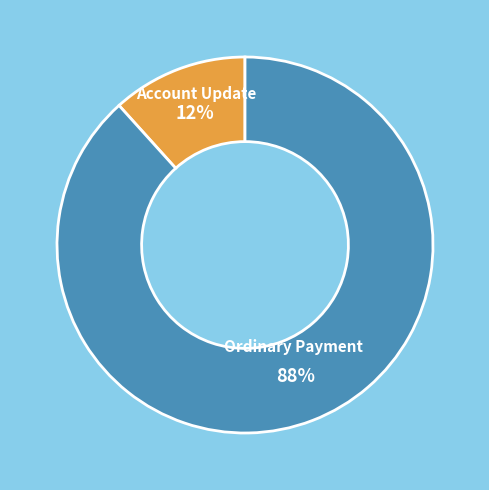

How many slices are in this pie chart?

2